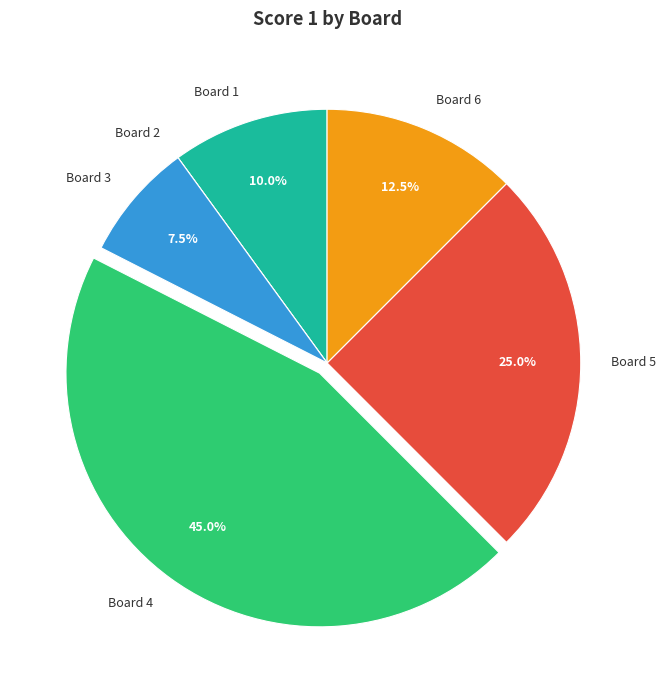

Do Board 3 and Board 1 together represent more than half of the pie?

No